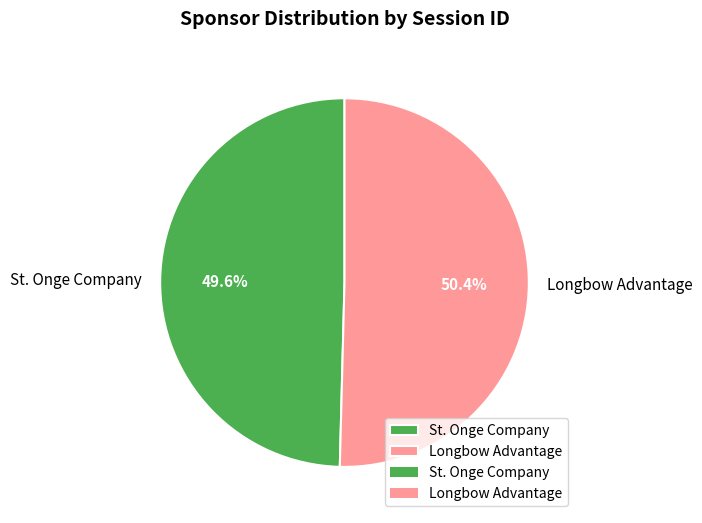

Which category has the smallest portion of the pie?

St. Onge Company